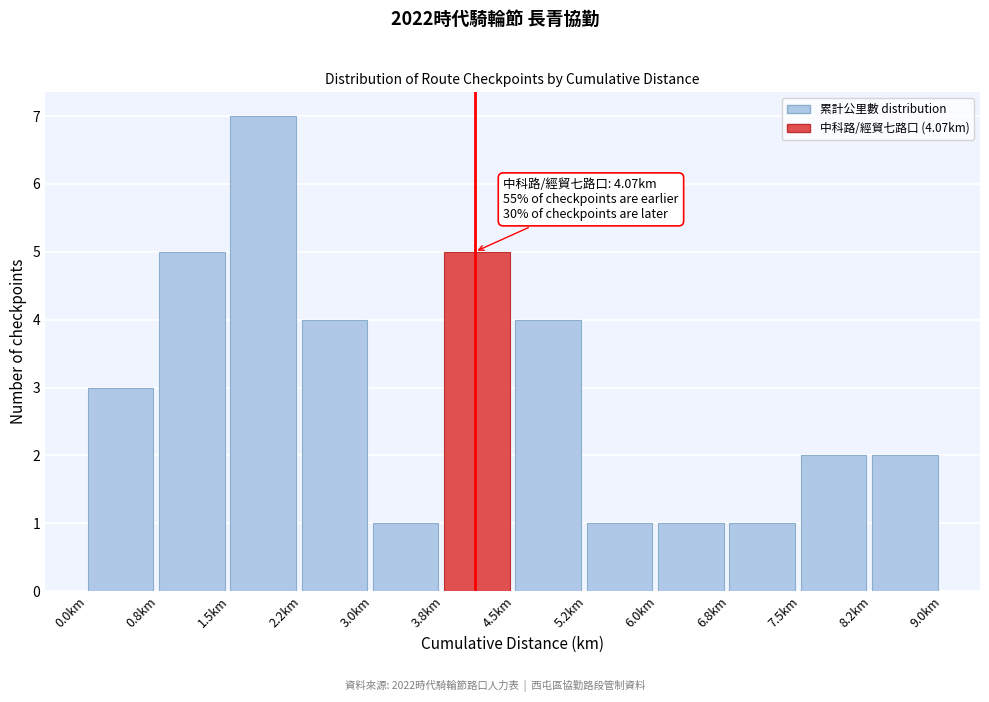

Over which range of the x-axis is the bar tallest?

1.50 to 2.25